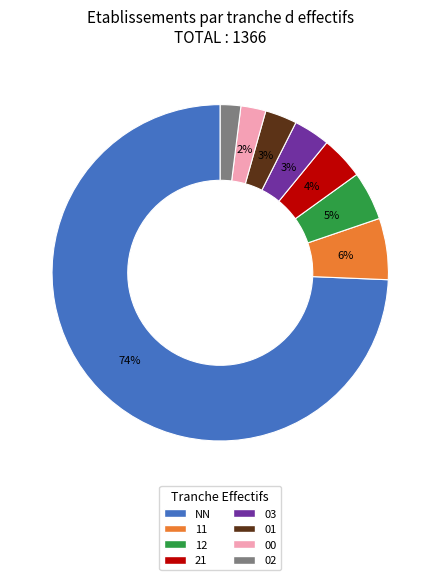

Count the number of slices in the pie.

8